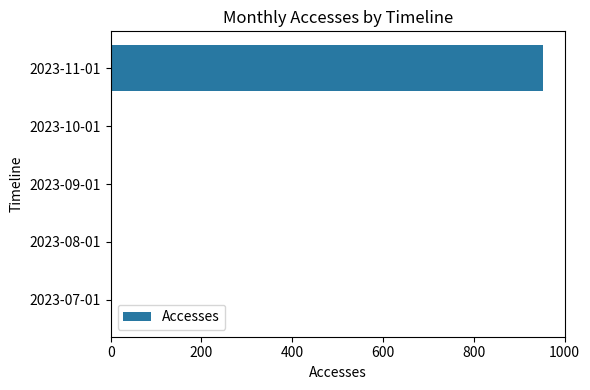

Does the chart contain stacked bars?

No